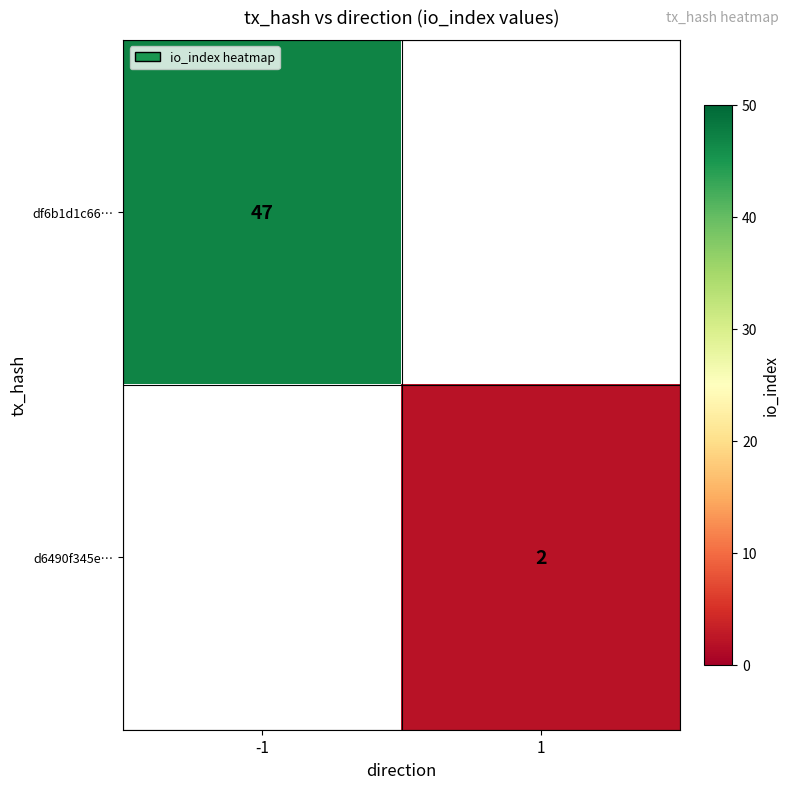

The value of d6490f345e… at 1 is 2. True or false?

True